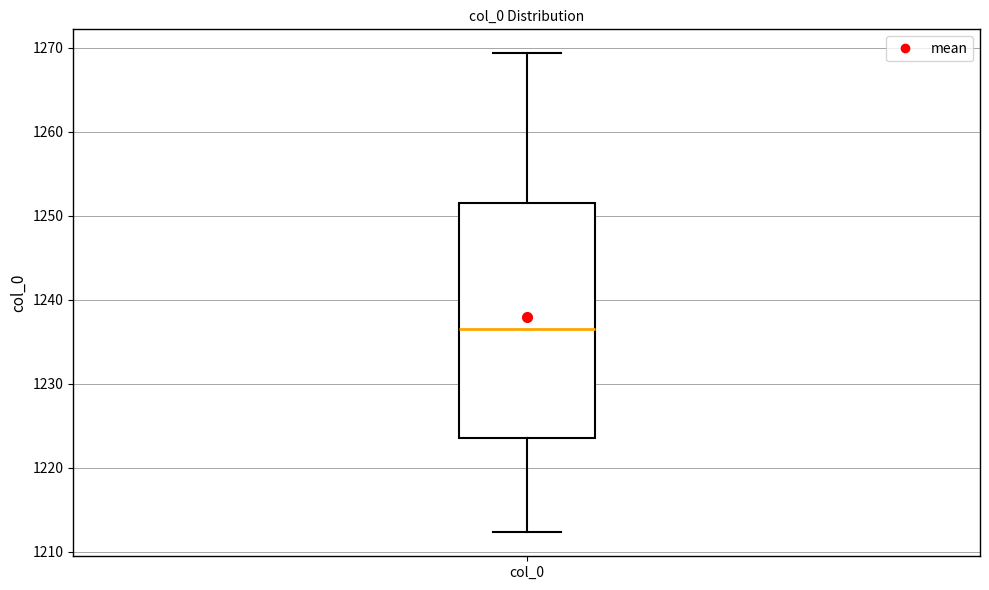

Read this box plot against the y-axis: the position of the median line, the range covered by the box, and the ends of both whiskers. The values are not printed on the chart, so give them approximately, as read against the axis.

median 1236, box 1224 to 1252, whiskers 1212 to 1269